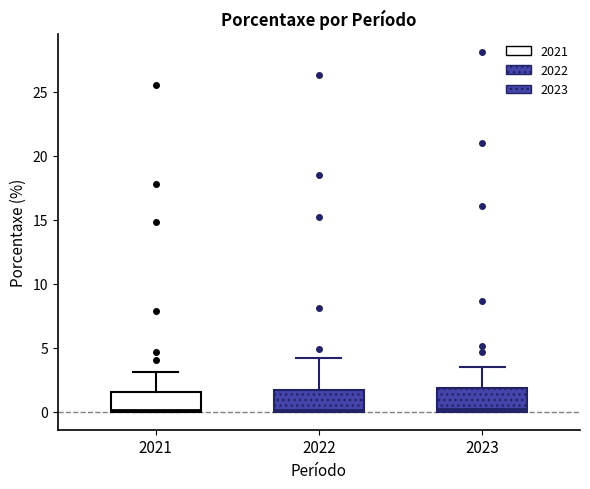

Where is the lower edge of the box at x = 2023 on the y-axis? The values are not printed on the chart, so give them approximately, as read against the axis.

0.0